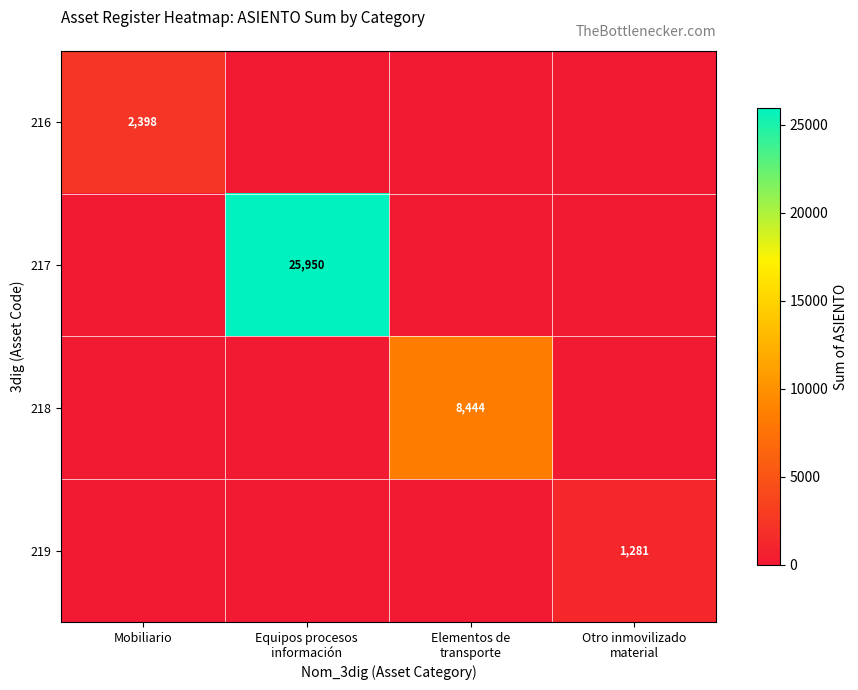

At how many categories does at least one series exceed 13223?

1